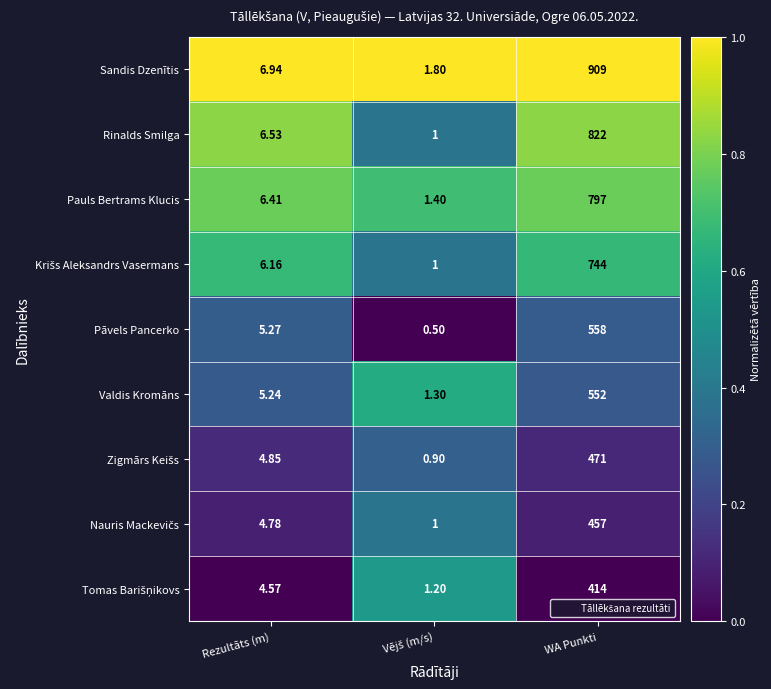

Which category has the highest value in the Pāvels Pancerko series?

WA Punkti